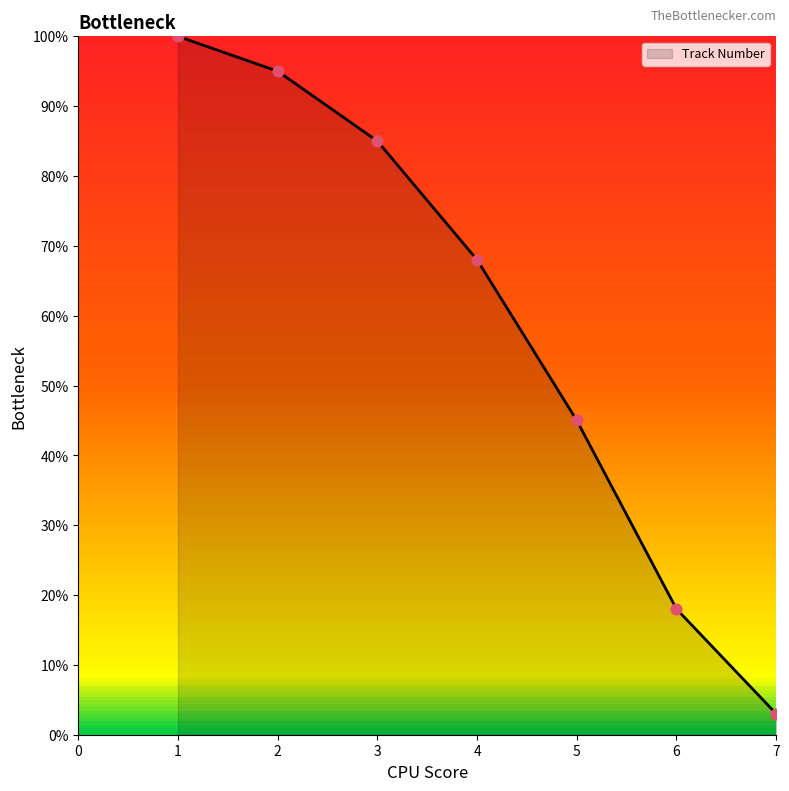

What is the ratio of the value at 3 to the value at 5?

1.9